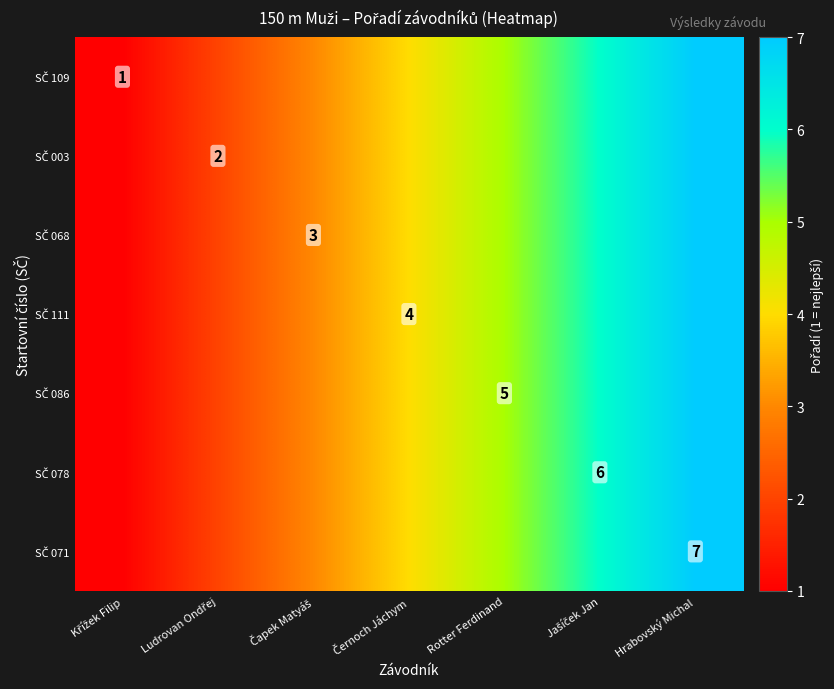

How many data points in SČ 071 are less than 4?

3